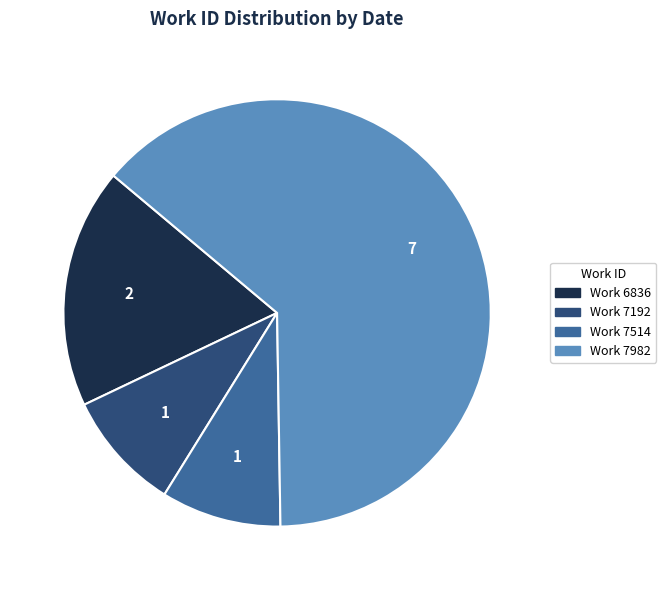

The Work 6836 slice represents 7% of the pie. True or false?

False